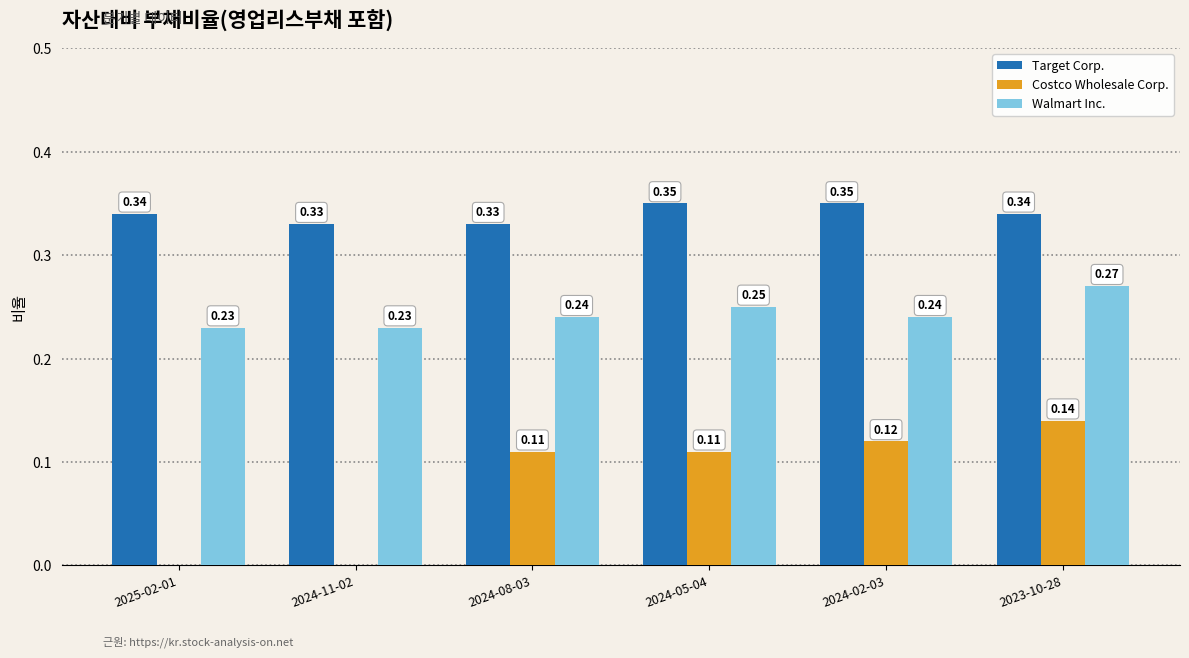

True or false: Walmart Inc. has a value of 0.1 at 2024-11-02.

False